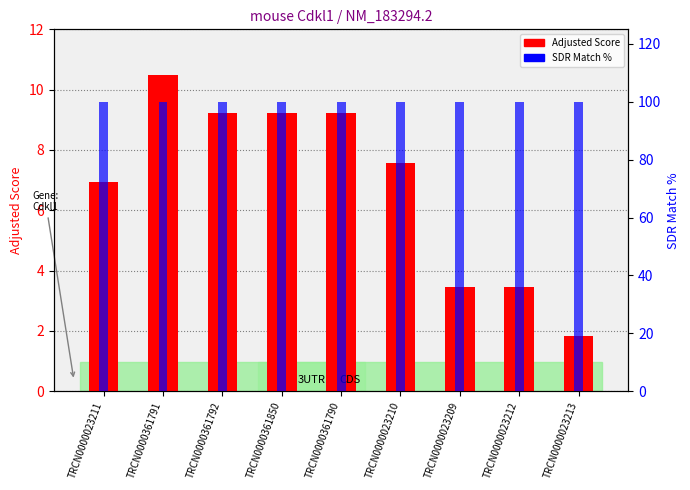

Rank the series by their average value, from highest to lowest.

SDR Match %, Adjusted Score